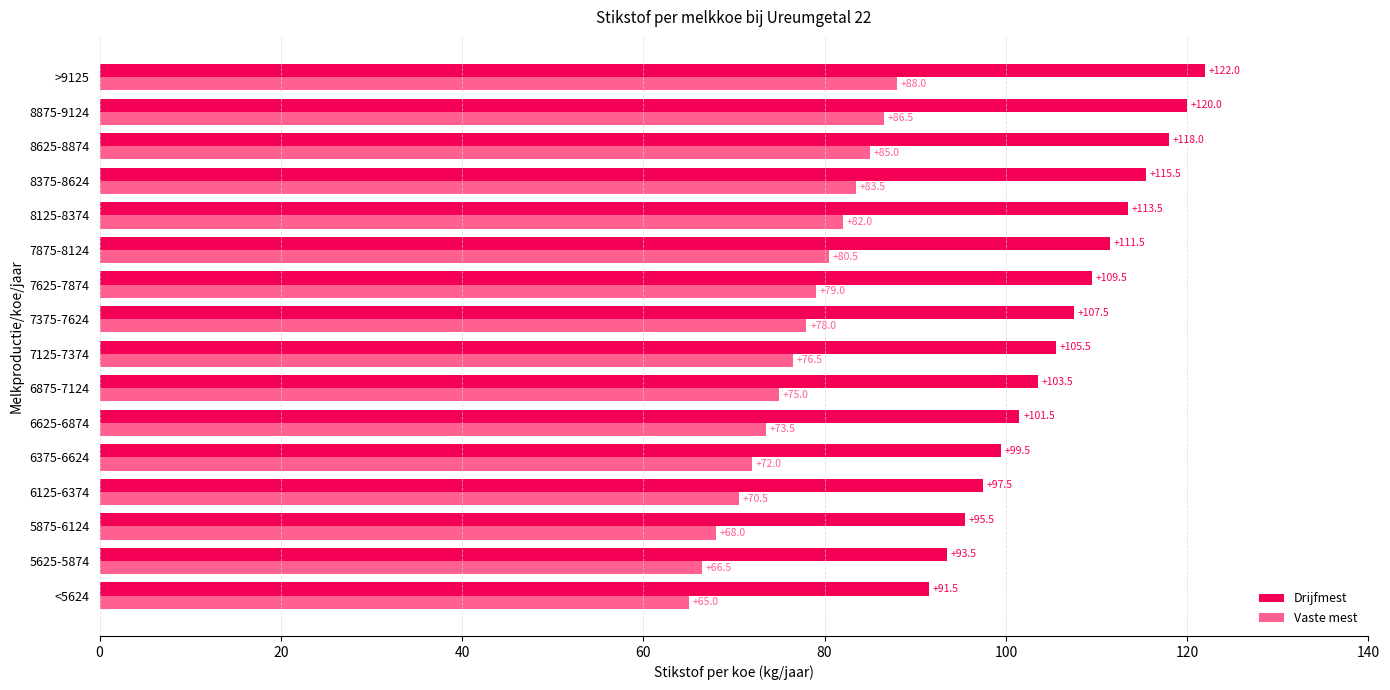

At which label is Vaste mest closest to 76?

7125-7374